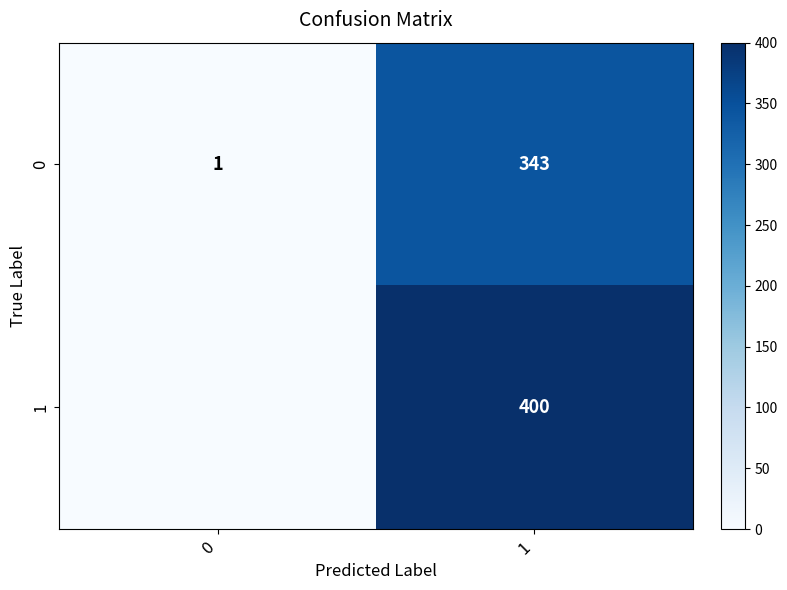

What is the difference between the highest and lowest values at 0?

1